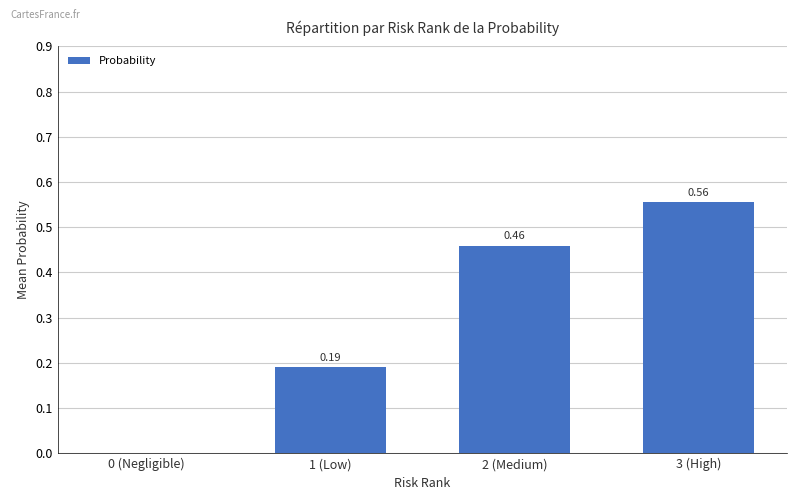

What is the sum of all values?

1.2